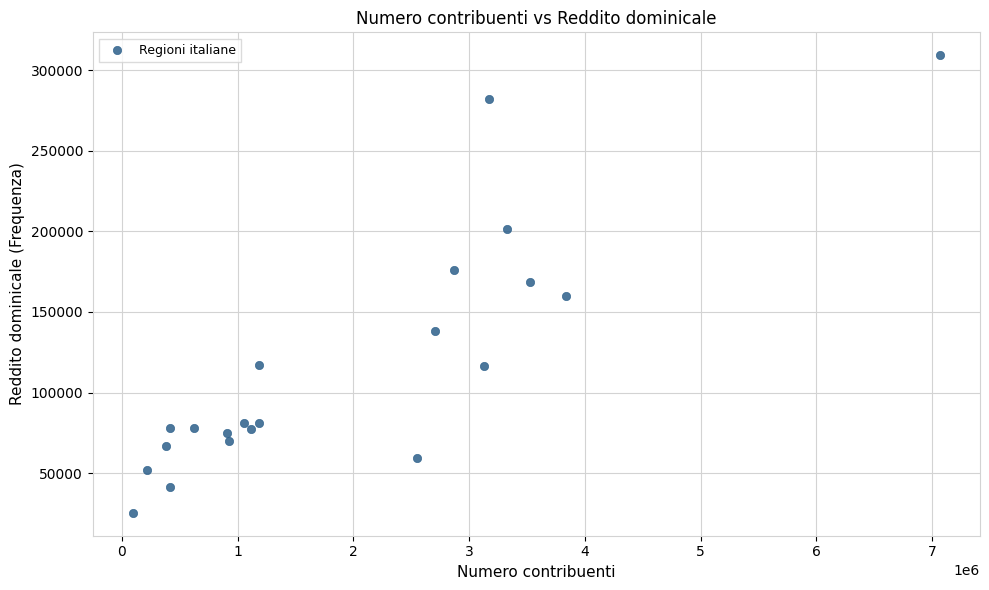

What is the range of X values (max minus min)?

6968700